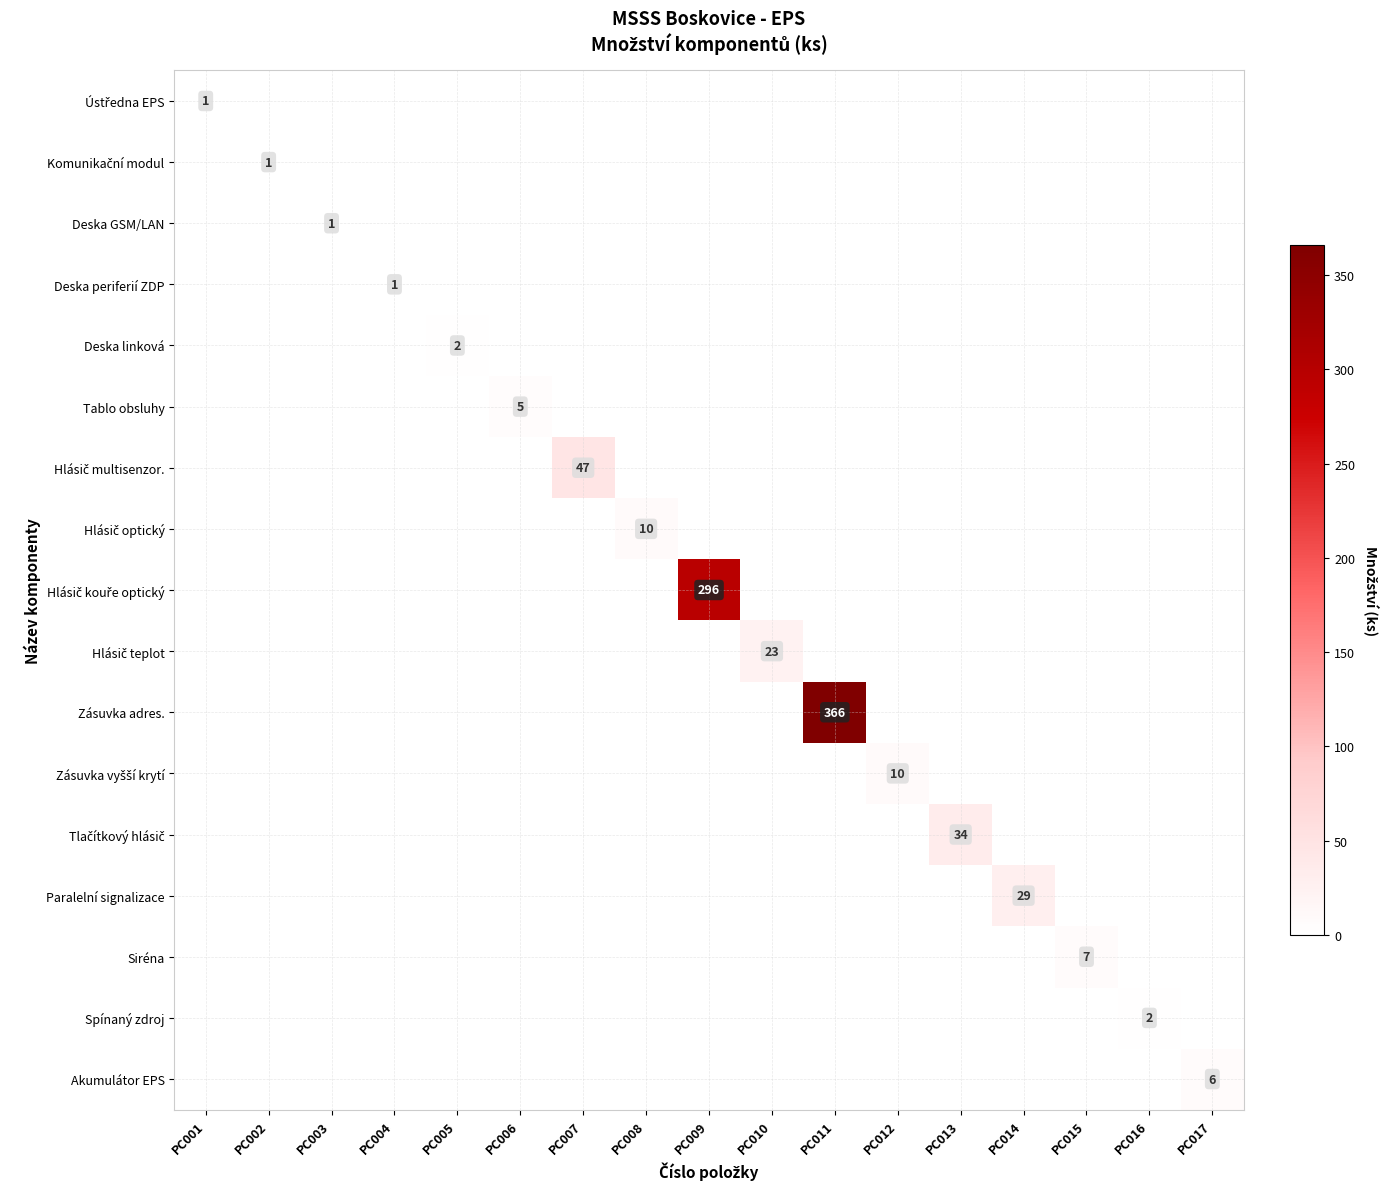

At how many categories does at least one series exceed 222?

2